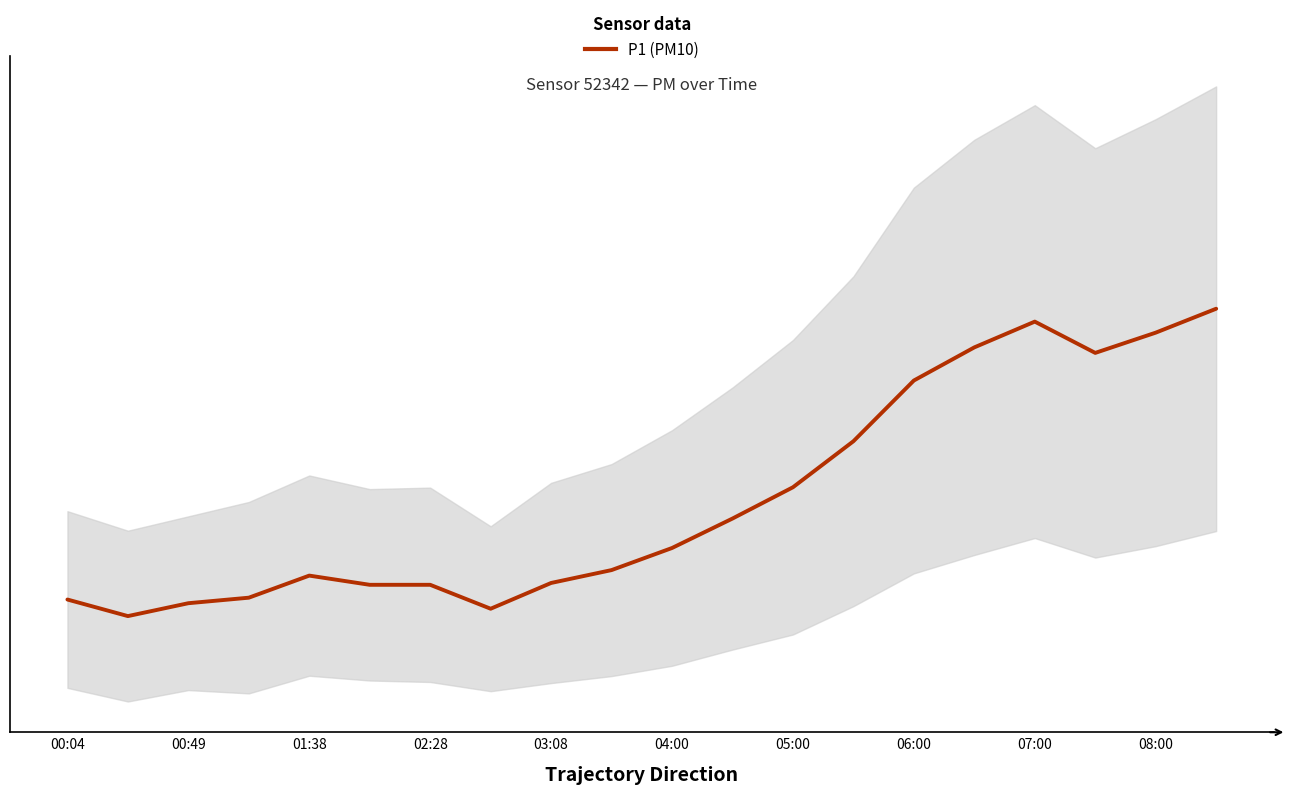

Where is the data nearest to the value 19?

05:00